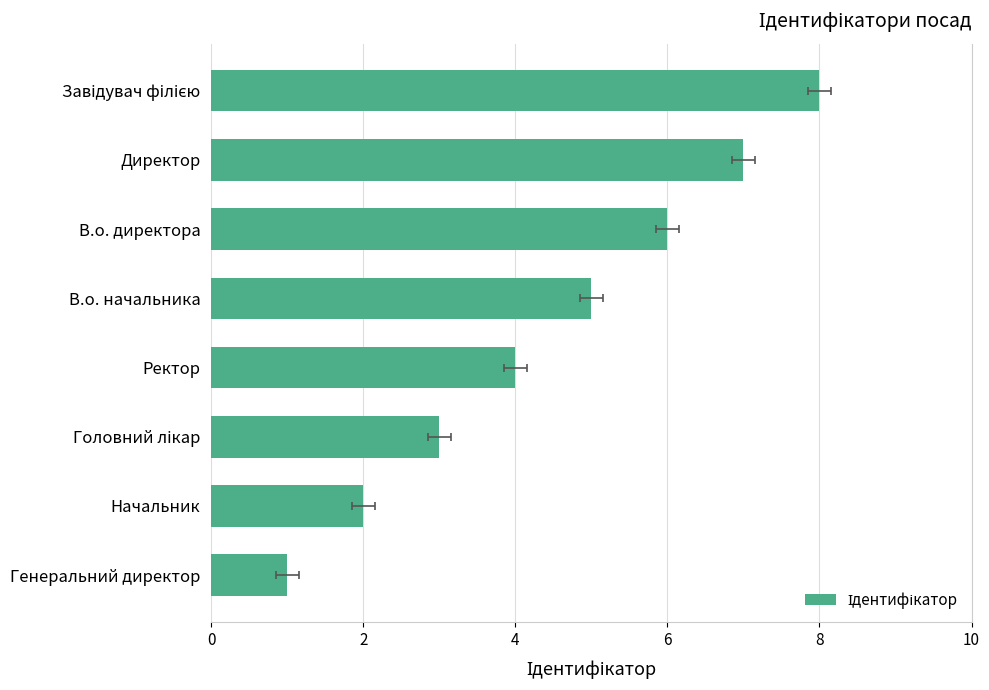

Reading left to right, what are all the values shown in this chart?

8	7	6	5	4	3	2	1